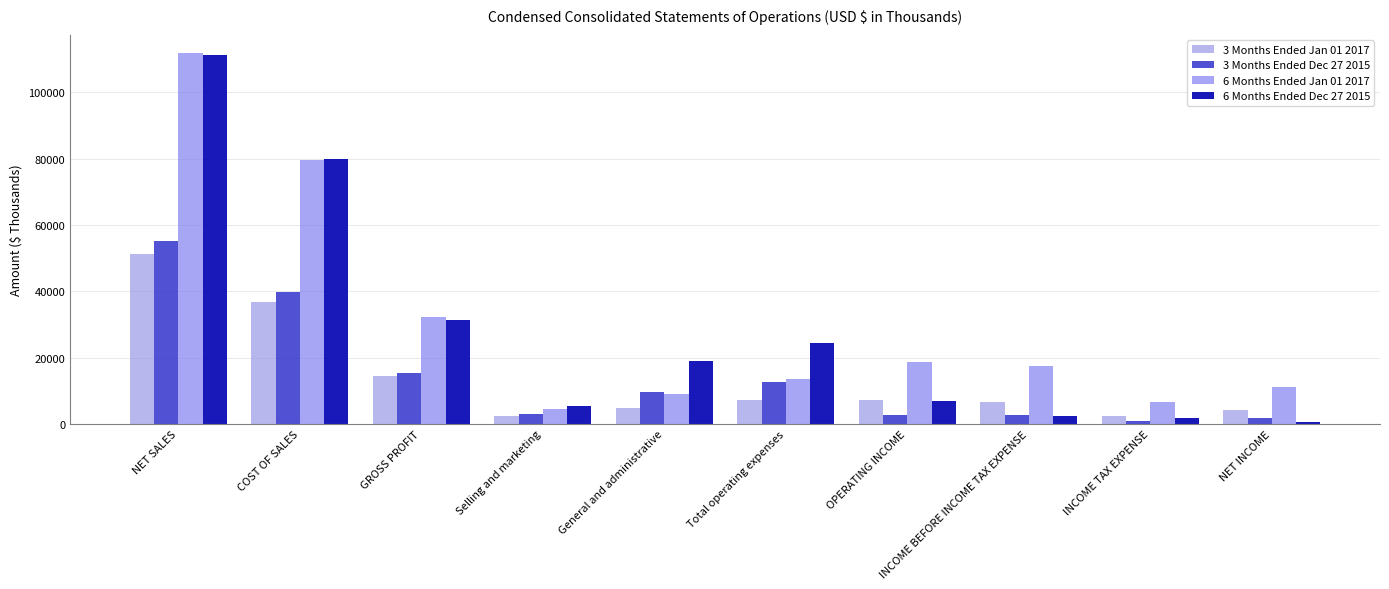

How many distinct data groups are displayed?

4